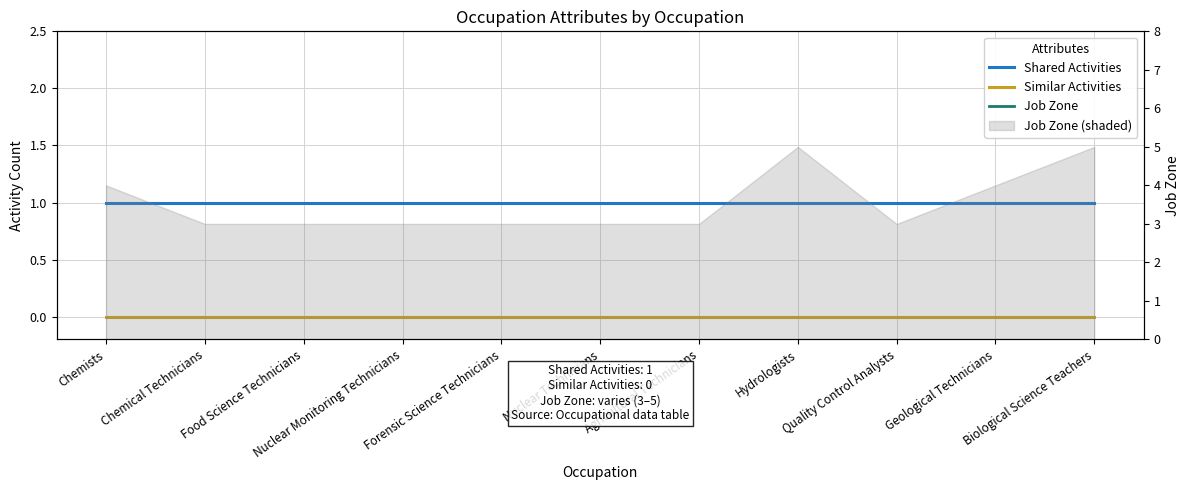

List the labels in order of Job Zone value, smallest first.

Chemical Technicians, Food Science Technicians, Nuclear Monitoring Technicians, Forensic Science Technicians, Nuclear Technicians, Agricultural Technicians, Quality Control Analysts, Chemists, Geological Technicians, Hydrologists, Biological Science Teachers